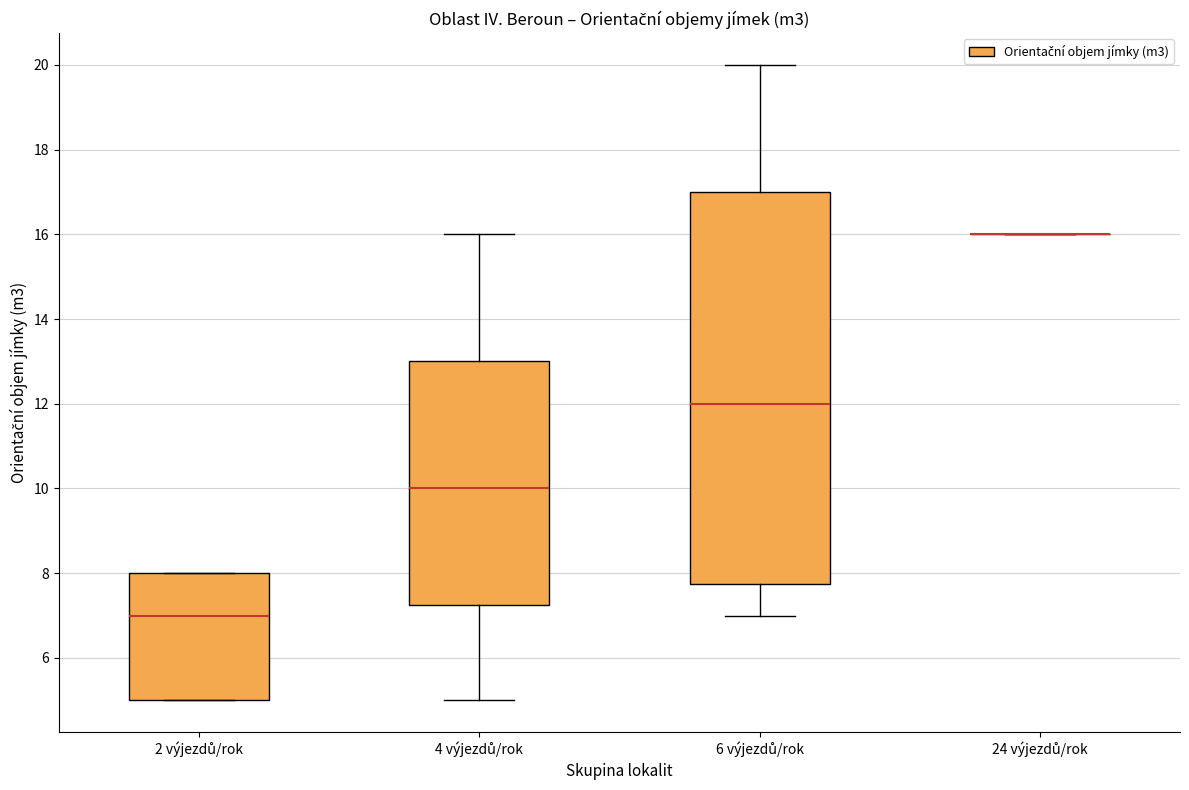

Comparing the boxes themselves (not the whiskers), which one is the tallest?

6 výjezdů/rok